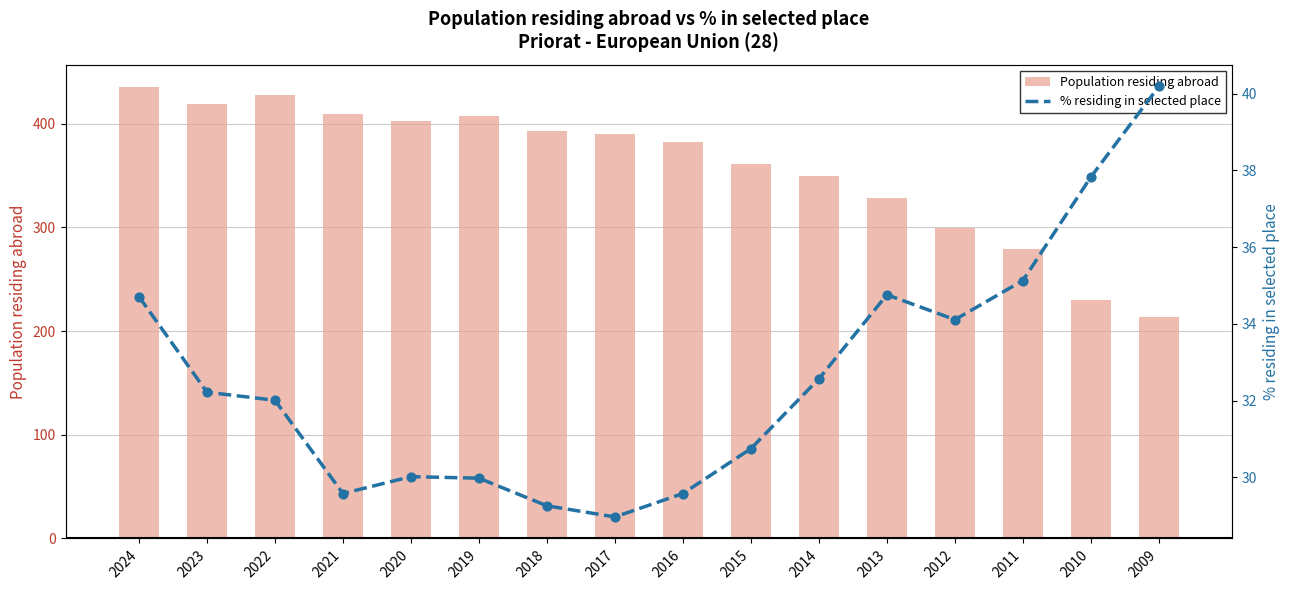

Which series contains the highest Y value?

Population residing abroad